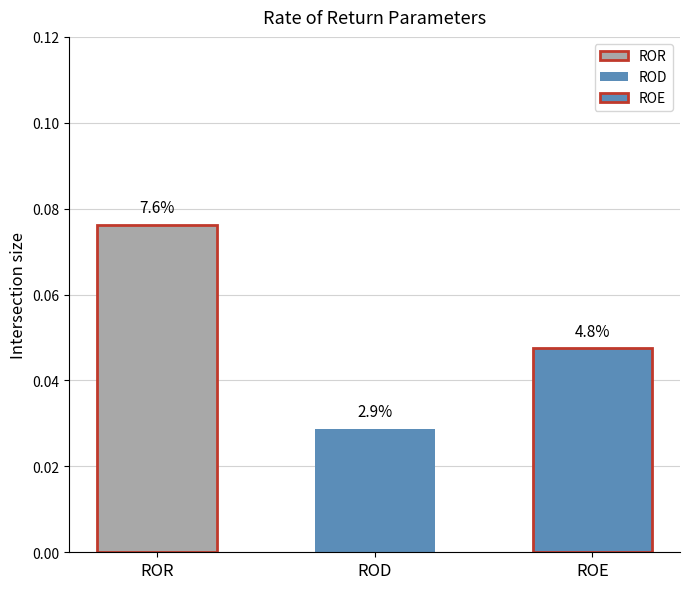

Reading left to right, what are all the values shown in this chart?

ROR=0.1	ROD=0.0	ROE=0.0